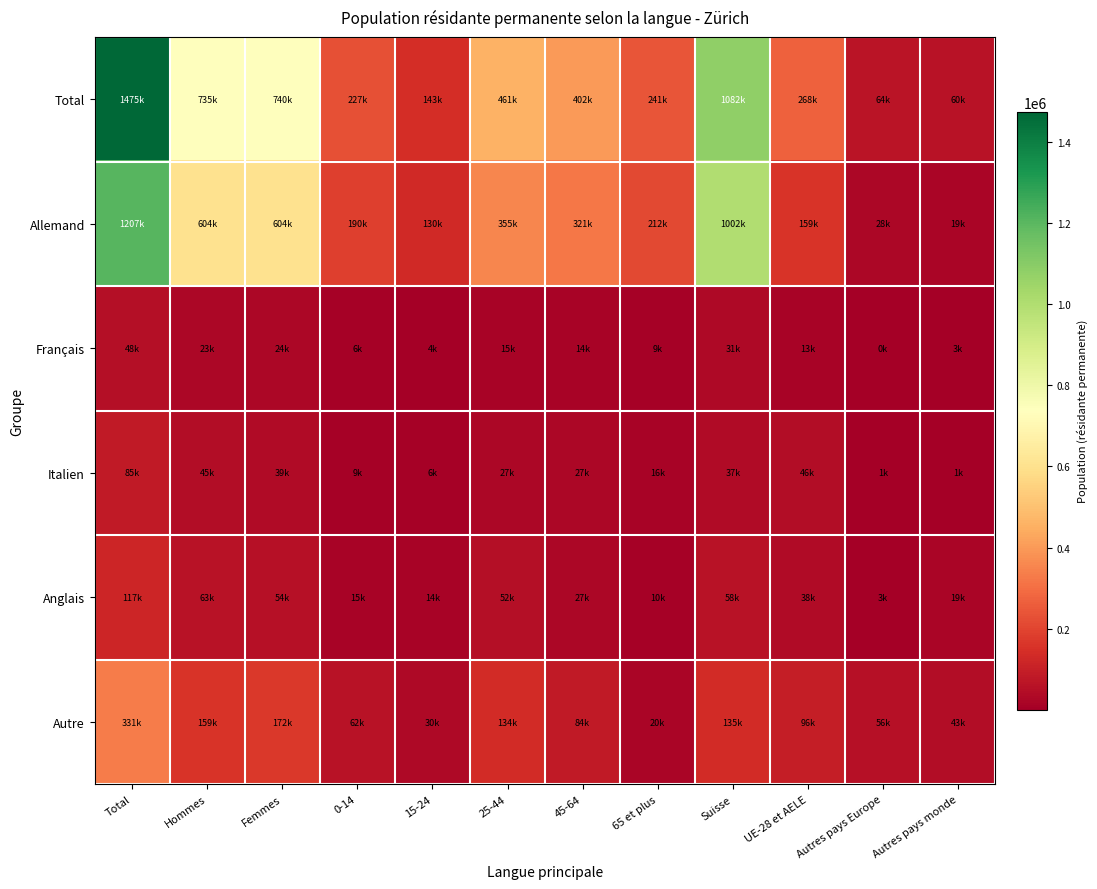

Which series has the largest range (max minus min)?

Total